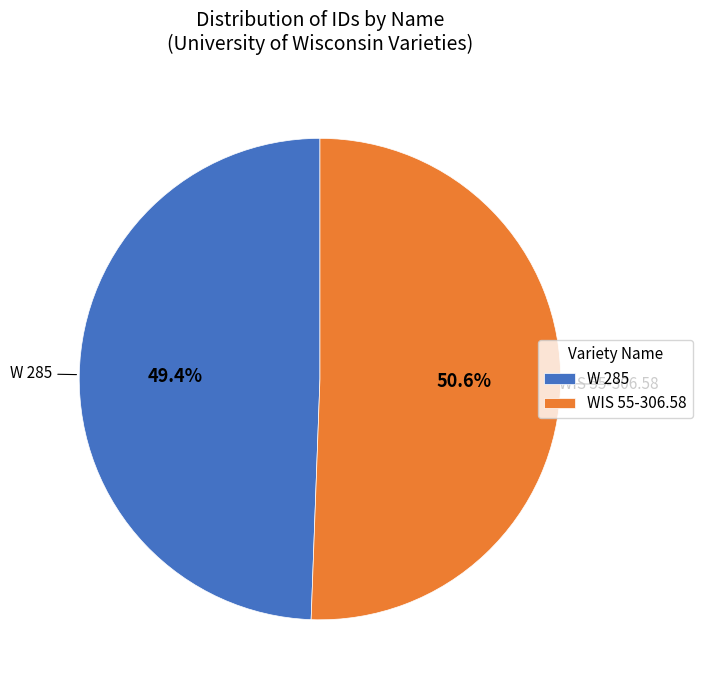

Does any single category account for the majority?

Yes